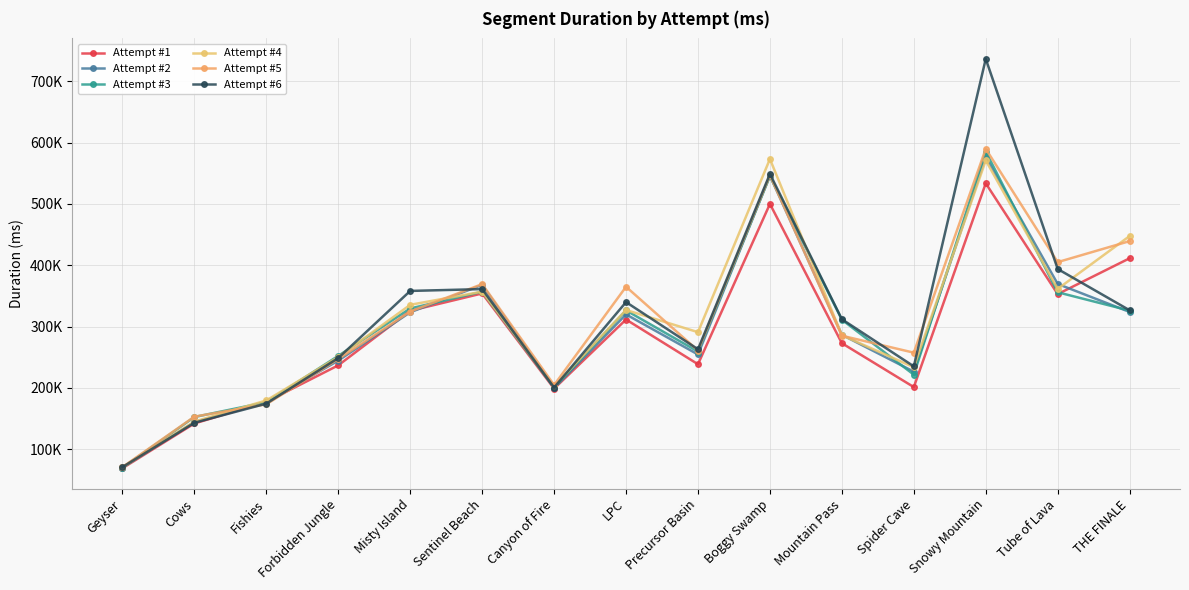

Is this an area chart (filled region under the line)?

No